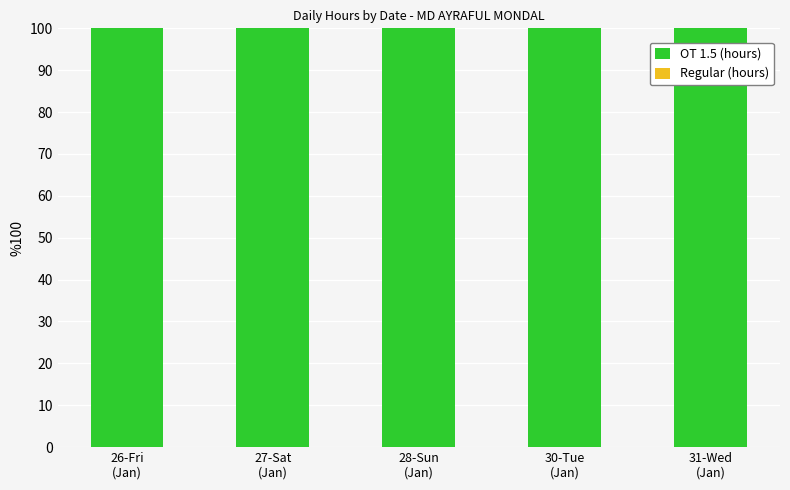

The value of OT 1.5 (hours) at 26-Fri
(Jan) is 100. True or false?

True